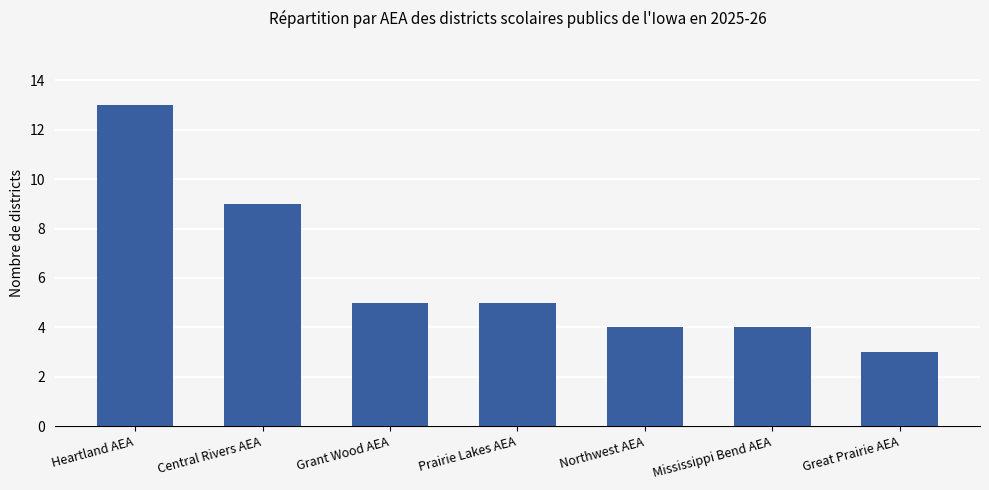

How many values are between 4 and 9?

5